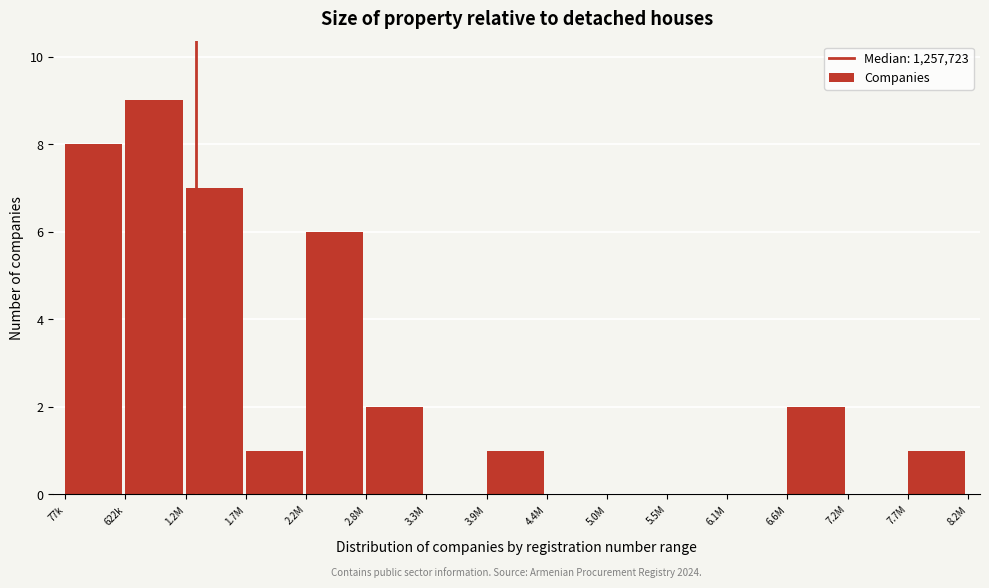

Reading left to right, list all the values displayed in this chart.

77k=8	622k=9	1.2M=7	1.7M=1	2.2M=6	2.8M=2	3.3M=0	3.9M=1	4.4M=0	5.0M=0	5.5M=0	6.1M=0	6.6M=2	7.2M=0	7.7M=1